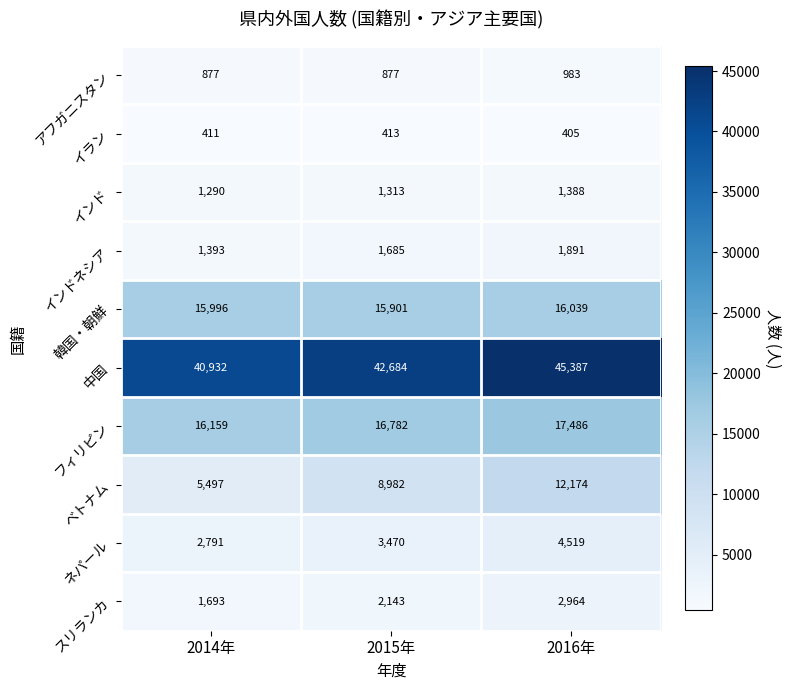

What is the sum of all イラン values?

1229